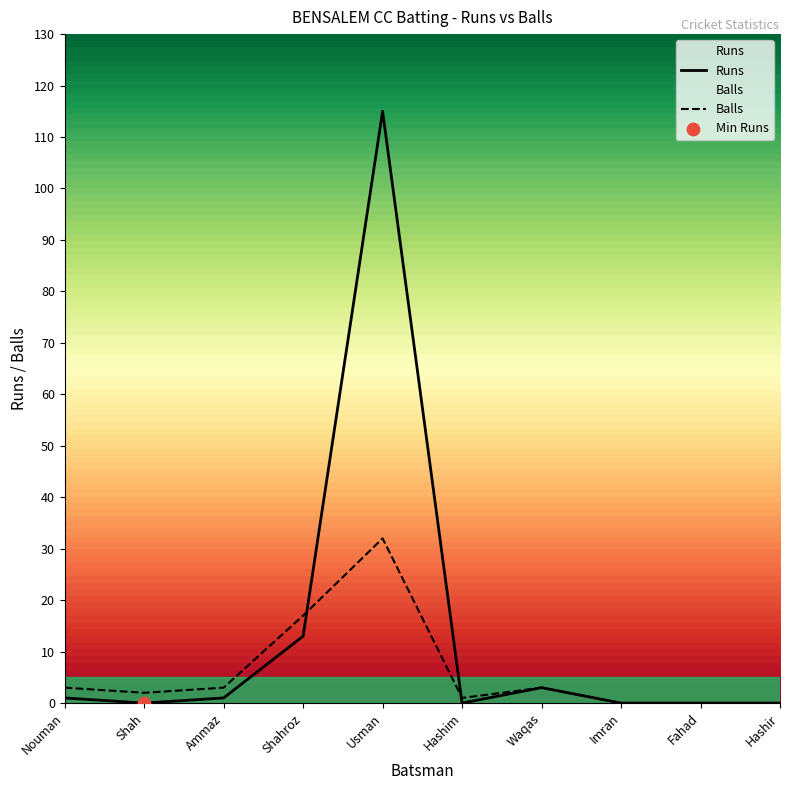

The value of Balls at Nouman is 3. True or false?

True